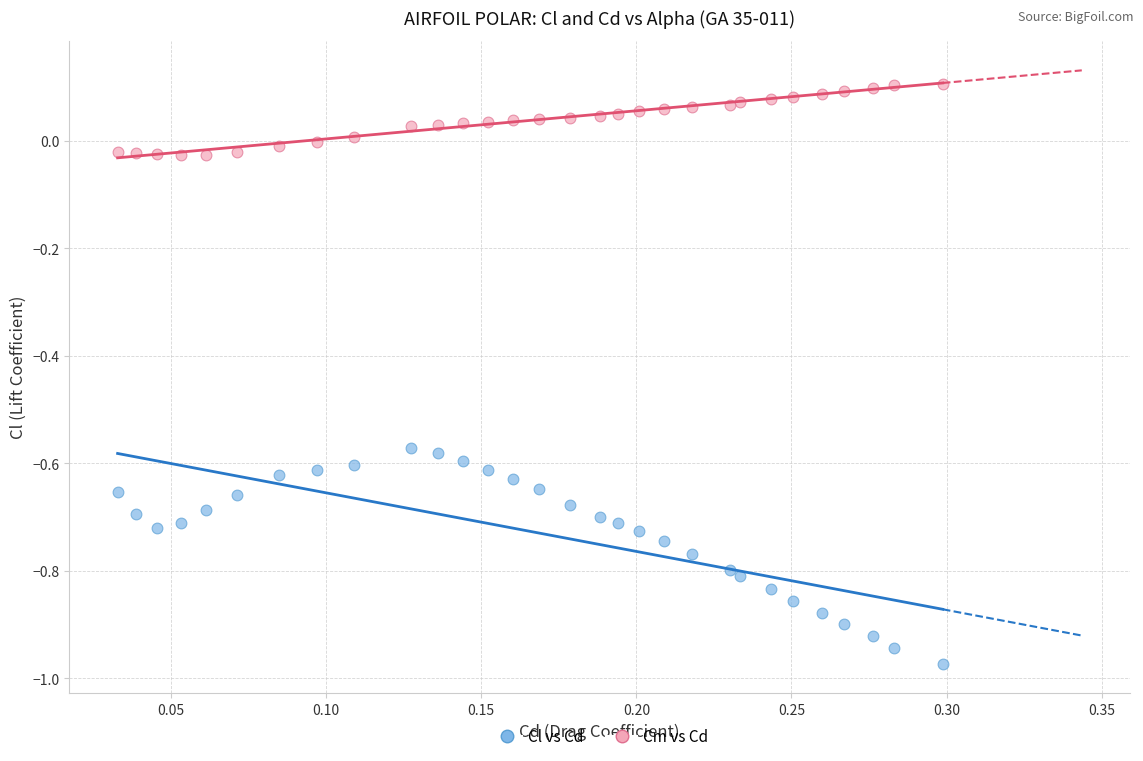

Which series contains the highest Y value?

Cm vs Cd